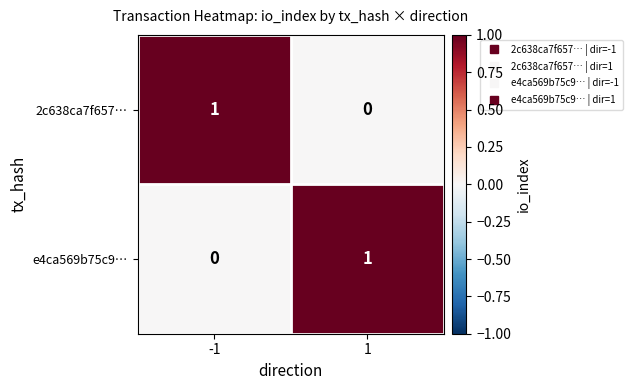

Count the number of categories in the chart.

2